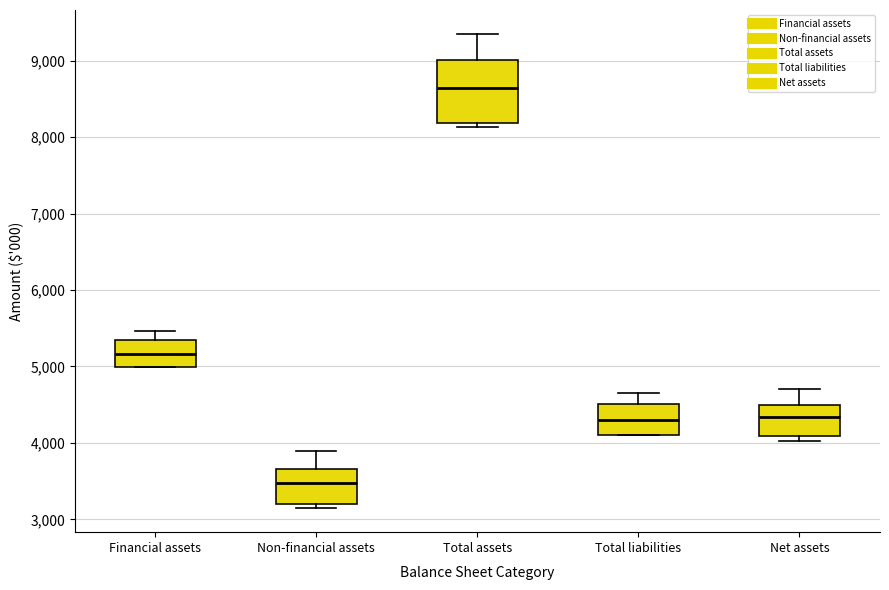

Reading left to right, transcribe this box plot: for each box, give where its median line is, the range the box spans, and where its two whiskers end, as read against the y-axis. The values are not printed on the chart, so give them approximately, as read against the axis.

Financial assets: median 5200, box 5000 to 5300, whiskers 5000 to 5500
Non-financial assets: median 3500, box 3200 to 3700, whiskers 3100 to 3900
Total assets: median 8600, box 8200 to 9000, whiskers 8100 to 9400
Total liabilities: median 4300, box 4100 to 4500, whiskers 4100 to 4700
Net assets: median 4300, box 4100 to 4500, whiskers 4000 to 4700